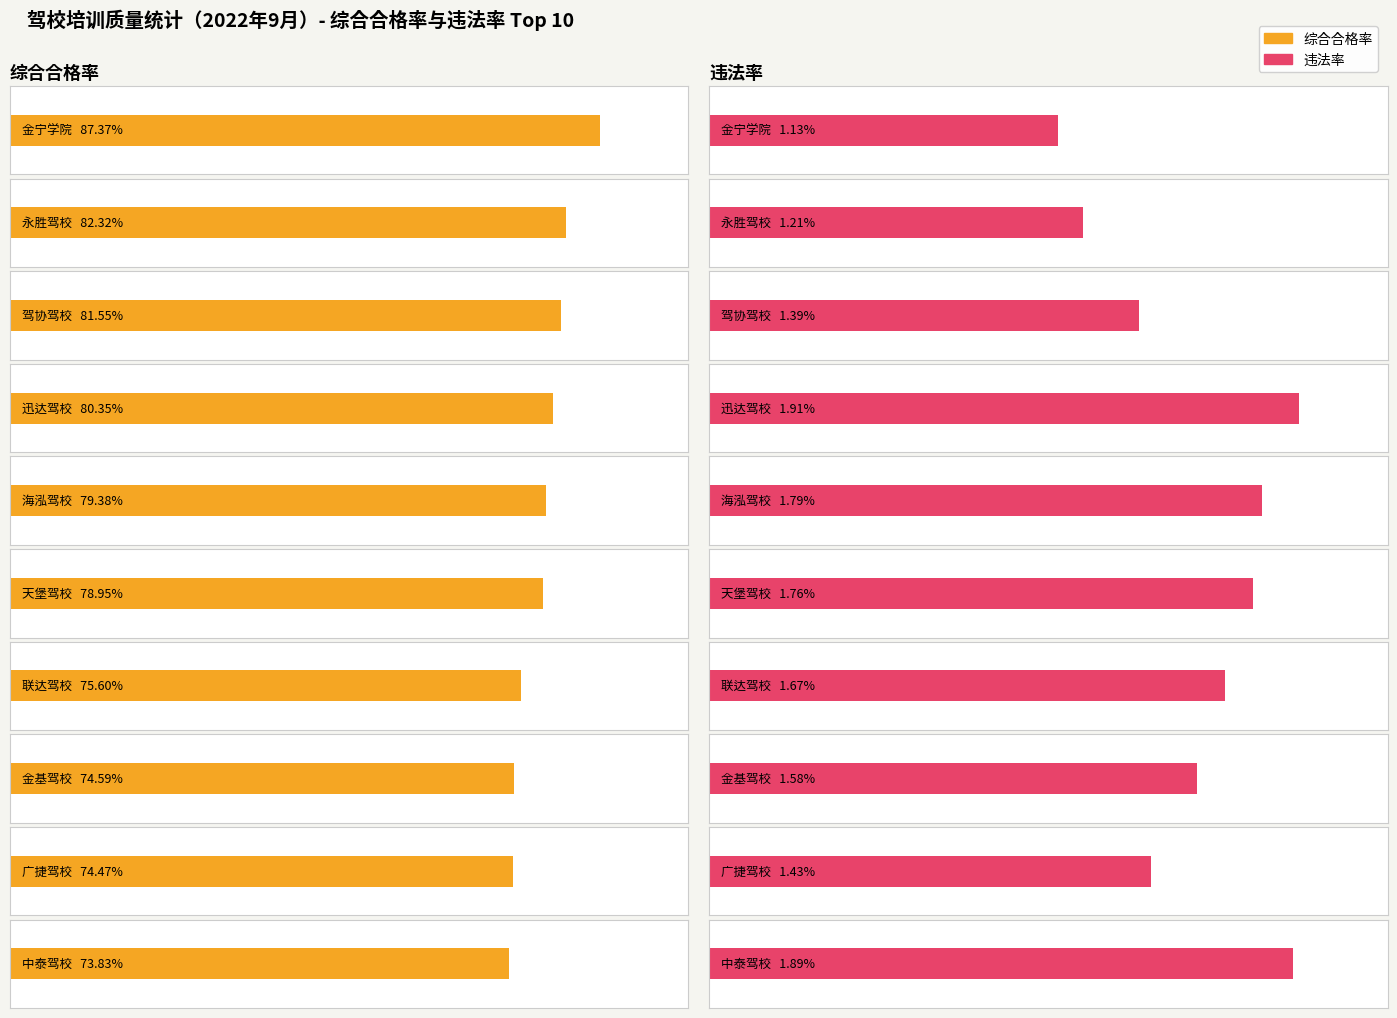

The value of 合格率 at 天堡驾校 is 0.4. True or false?

False